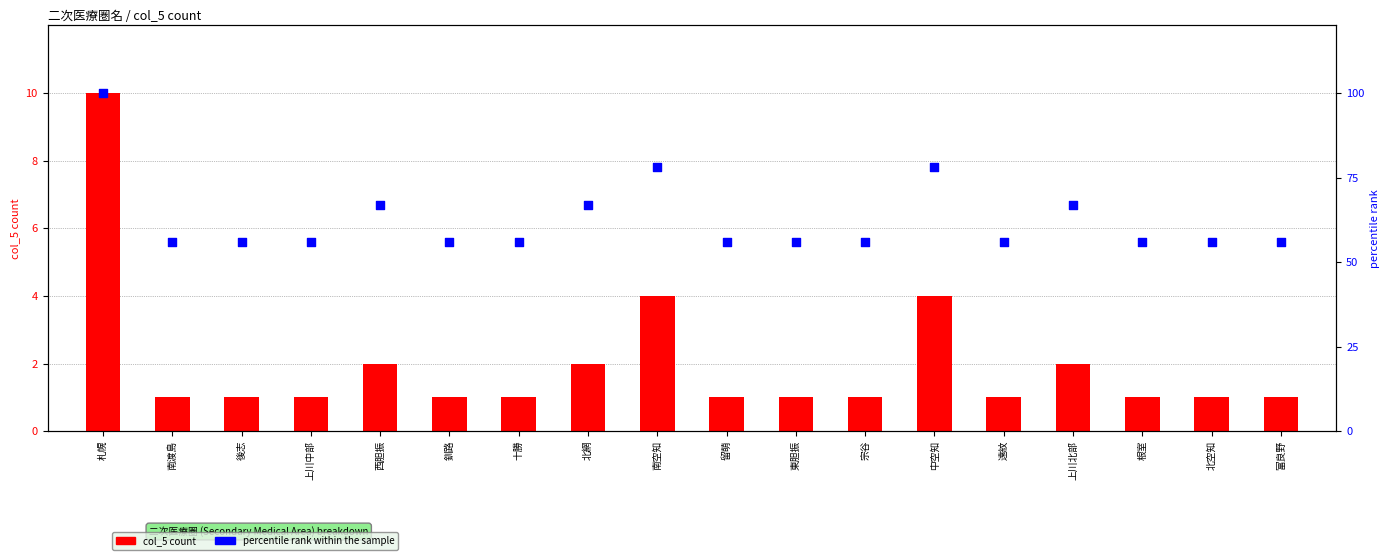

Which series reaches the minimum Y coordinate?

col_5 count